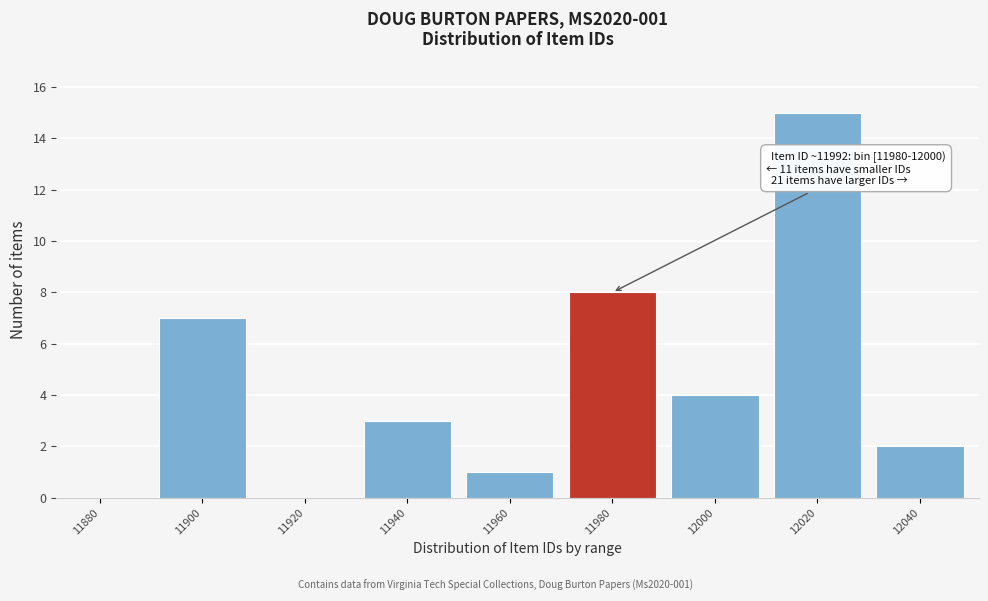

Reading left to right, what are all the values shown in this chart?

11880=0	11900=7	11920=0	11940=3	11960=1	11980=8	12000=4	12020=15	12040=2